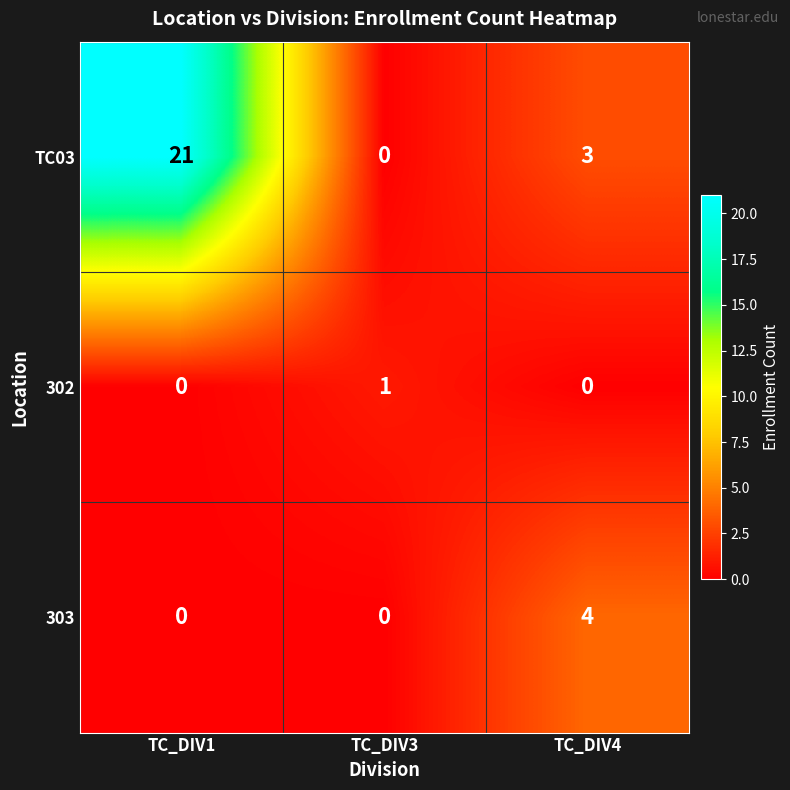

At which label is TC03 closest to 10?

TC_DIV4